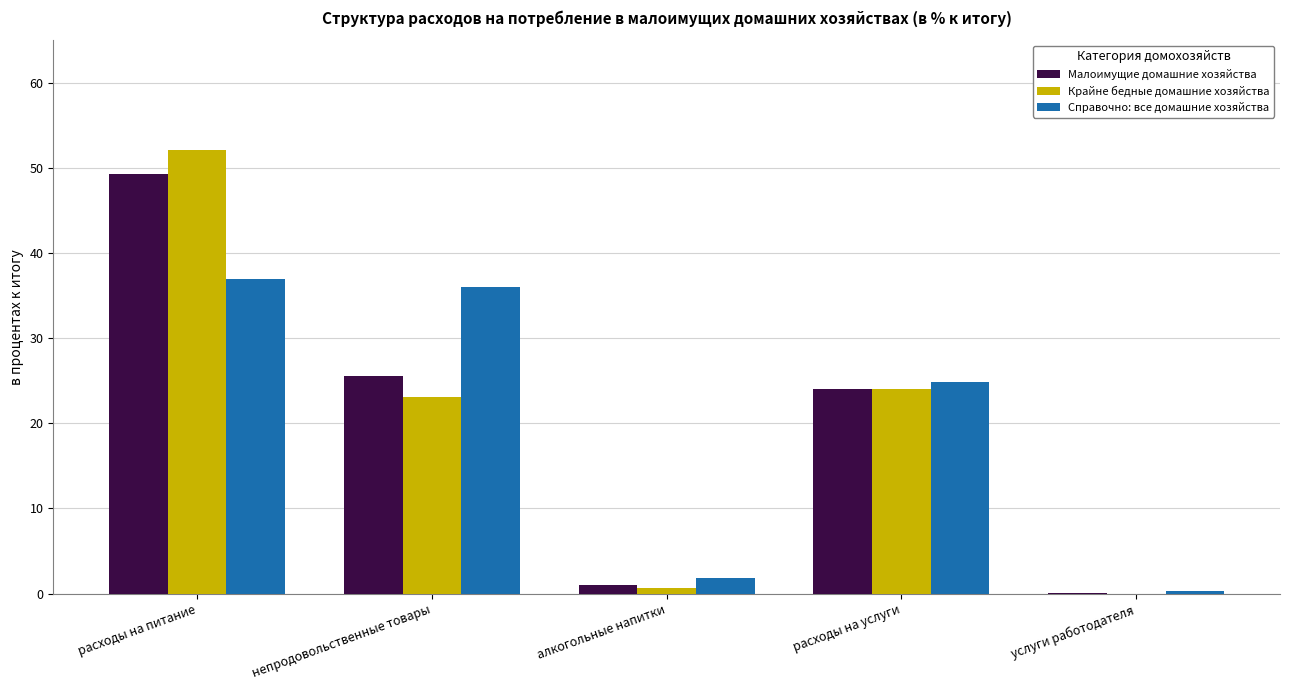

The Крайне бедные домашние хозяйства series shows 34.6 at услуги работодателя. True or false?

False